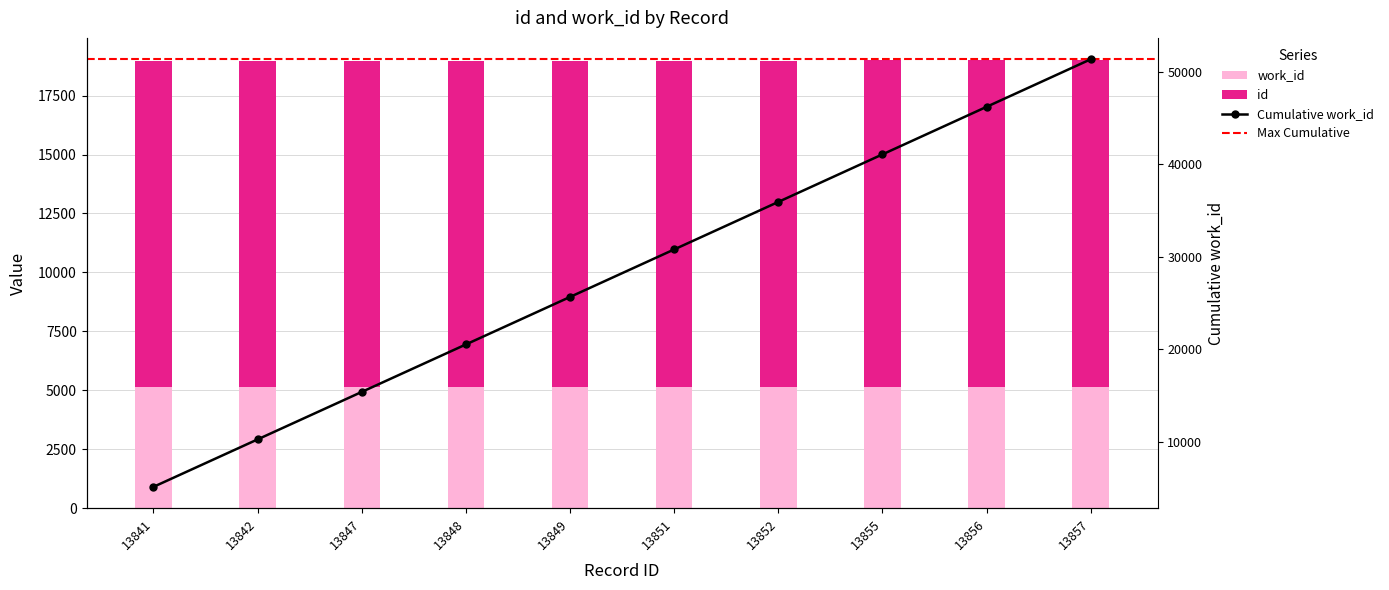

Reading right to left, extract all data points from this chart.

id: 13857=13857	13856=13856	13855=13855	13852=13852	13851=13851	13849=13849	13848=13848	13847=13847	13842=13842	13841=13841
work_id: 13857=5140	13856=5139	13855=5138	13852=5135	13851=5134	13849=5132	13848=5131	13847=5130	13842=5129	13841=5128